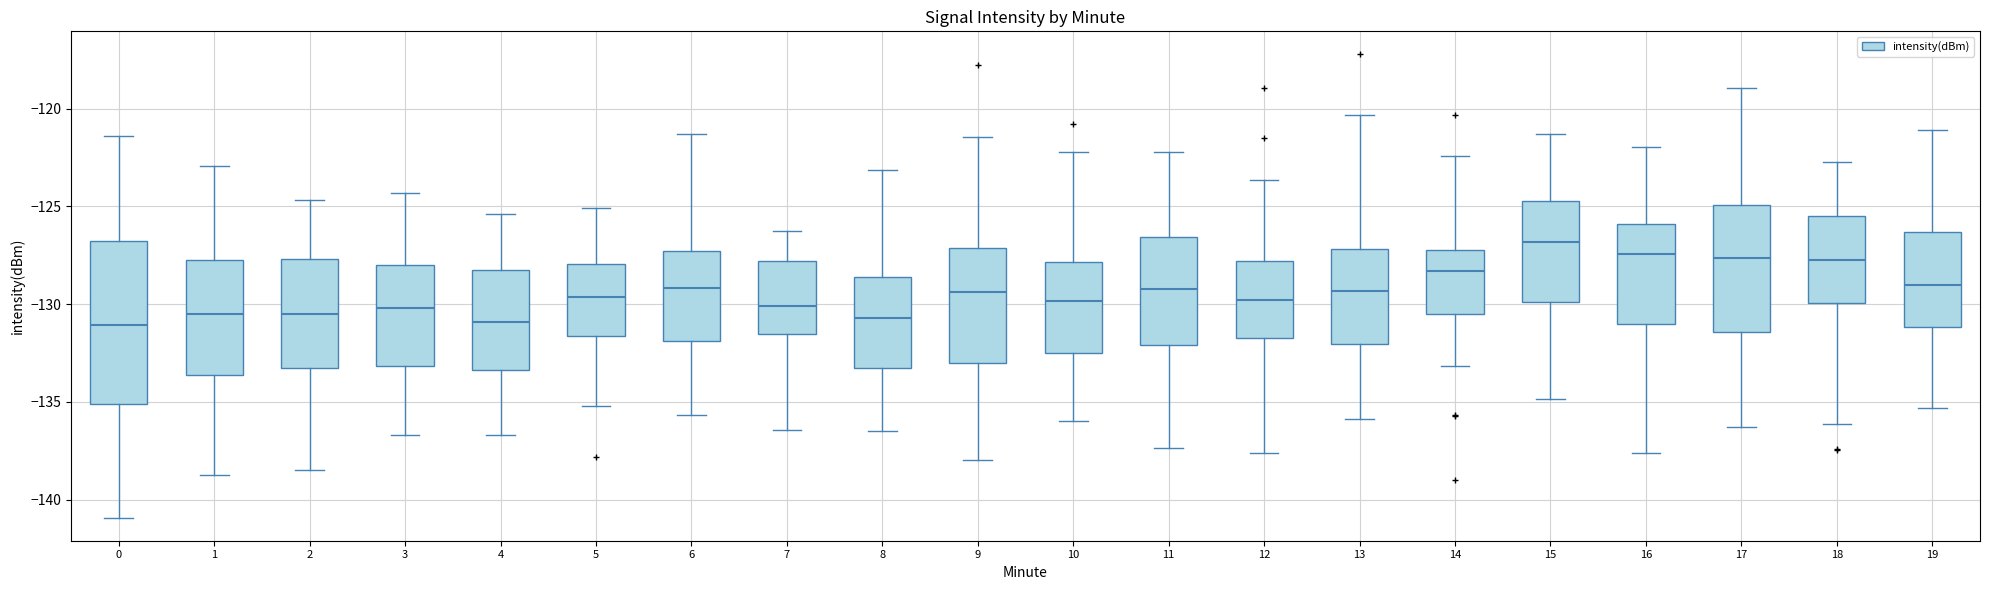

Reading left to right, transcribe this box plot: for each box, give where its median line is, the range the box spans, and where its two whiskers end, as read against the y-axis. The values are not printed on the chart, so give them approximately, as read against the axis.

0: median -131.0, box -135.0 to -127.0, whiskers -141.0 to -121.5
1: median -130.5, box -133.5 to -127.5, whiskers -138.5 to -123.0
2: median -130.5, box -133.5 to -127.5, whiskers -138.5 to -124.5
3: median -130.0, box -133.0 to -128.0, whiskers -136.5 to -124.5
4: median -131.0, box -133.5 to -128.0, whiskers -136.5 to -125.5
5: median -129.5, box -131.5 to -128.0, whiskers -135.0 to -125.0
6: median -129.0, box -132.0 to -127.5, whiskers -135.5 to -121.5
7: median -130.0, box -131.5 to -128.0, whiskers -136.5 to -126.5
8: median -130.5, box -133.5 to -128.5, whiskers -136.5 to -123.0
9: median -129.5, box -133.0 to -127.0, whiskers -138.0 to -121.5
10: median -130.0, box -132.5 to -128.0, whiskers -136.0 to -122.0
11: median -129.5, box -132.0 to -126.5, whiskers -137.5 to -122.0
12: median -130.0, box -131.5 to -128.0, whiskers -137.5 to -123.5
13: median -129.5, box -132.0 to -127.0, whiskers -136.0 to -120.5
14: median -128.5, box -130.5 to -127.0, whiskers -133.0 to -122.5
15: median -127.0, box -130.0 to -124.5, whiskers -135.0 to -121.5
16: median -127.5, box -131.0 to -126.0, whiskers -137.5 to -122.0
17: median -127.5, box -131.5 to -125.0, whiskers -136.5 to -119.0
18: median -128.0, box -130.0 to -125.5, whiskers -136.0 to -122.5
19: median -129.0, box -131.0 to -126.5, whiskers -135.5 to -121.0